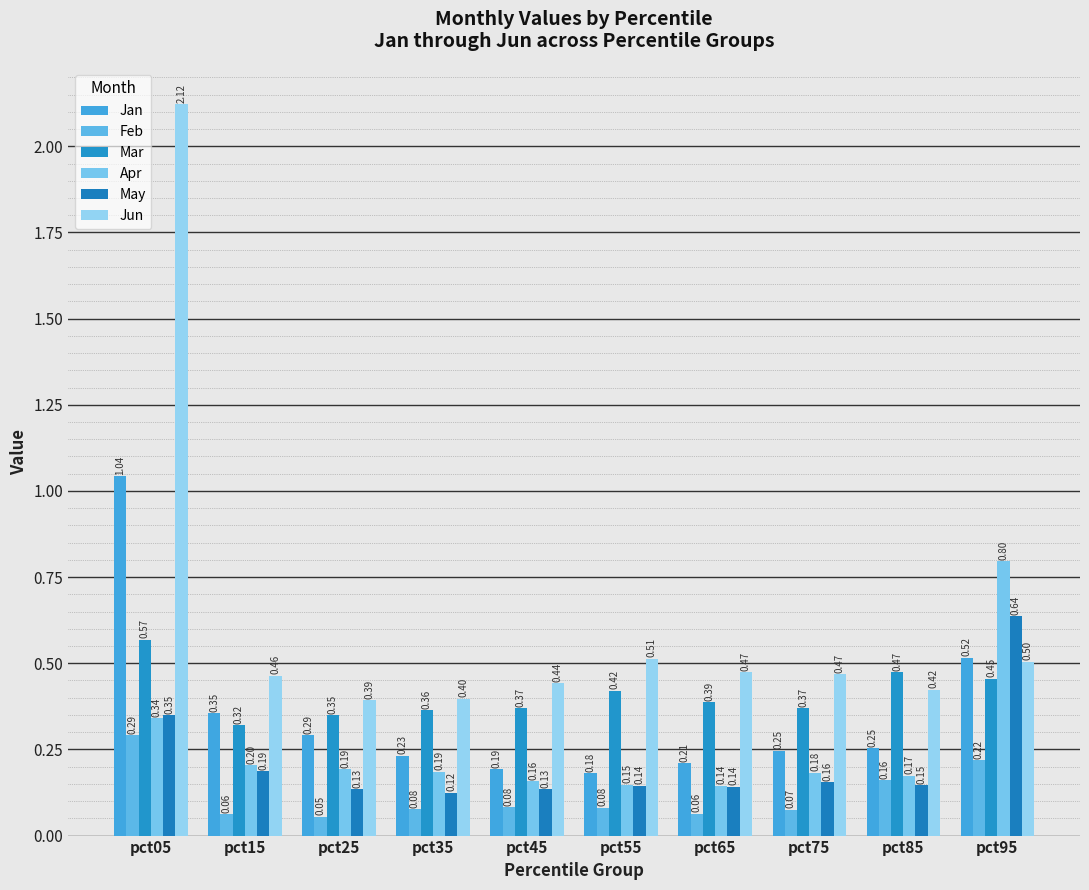

How many bars are there in total?

60